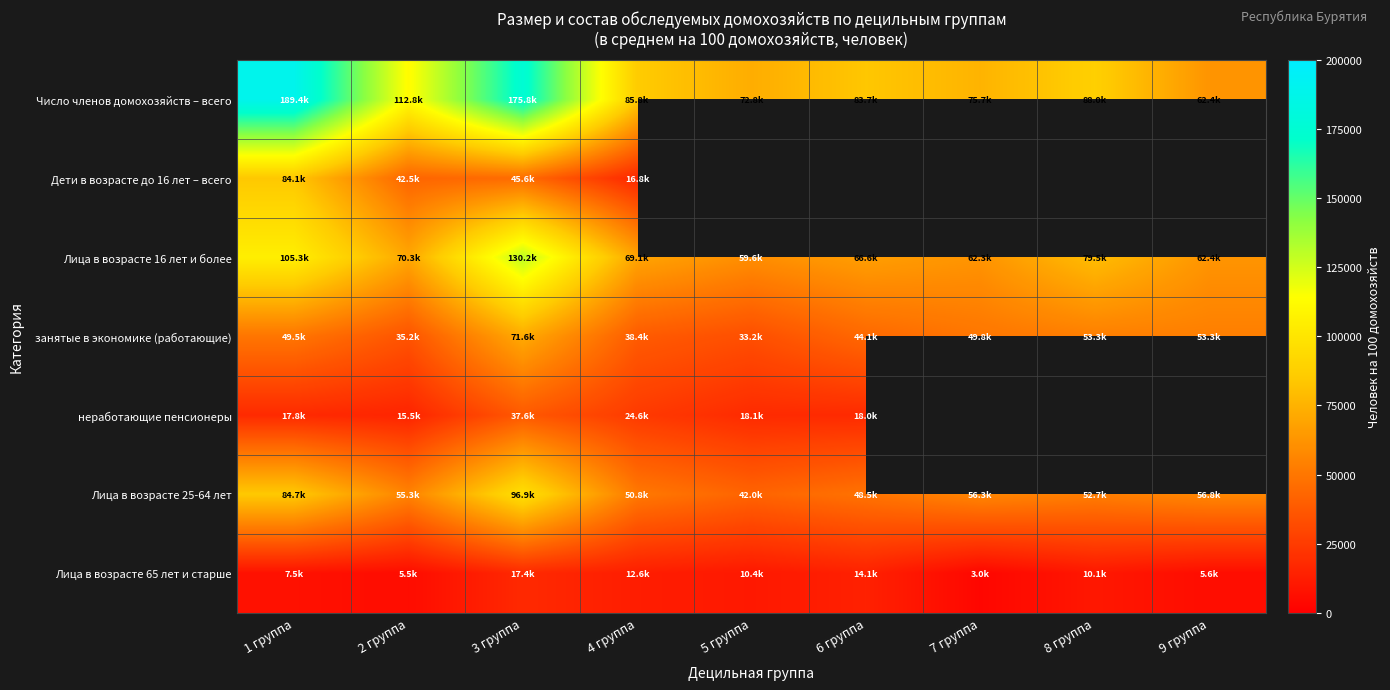

The Лица в возрасте 25-64 лет series shows 116993.4 at 1 группа. True or false?

False